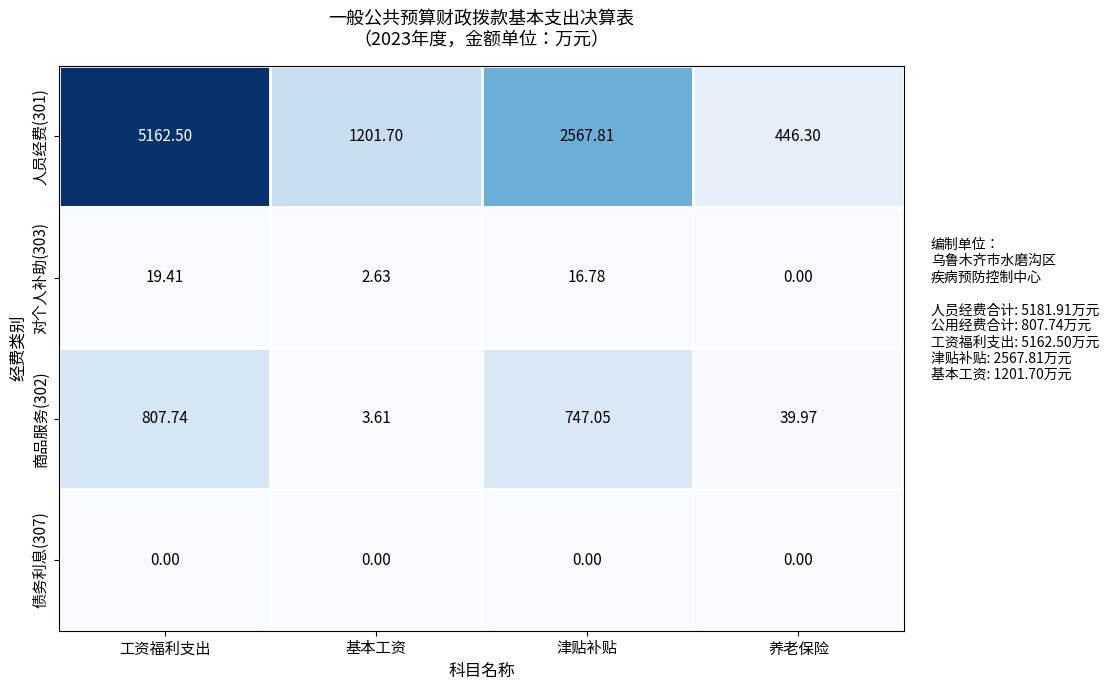

What is the maximum value shown in the chart?

5162.5